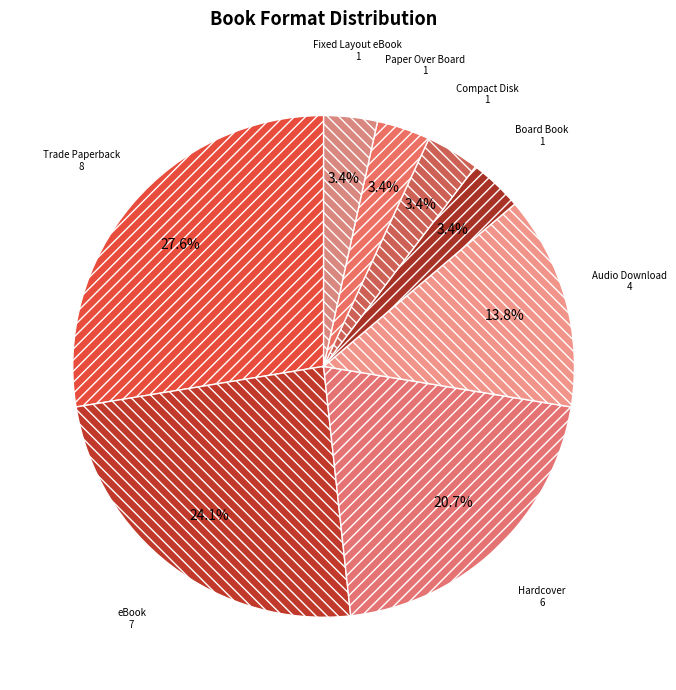

What percentage do Compact Disk and Audio Download together represent?

17.2%